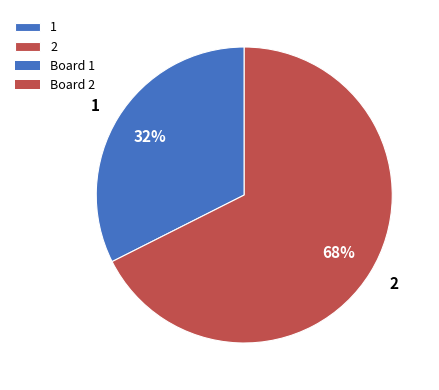

Does any single category account for the majority?

Yes